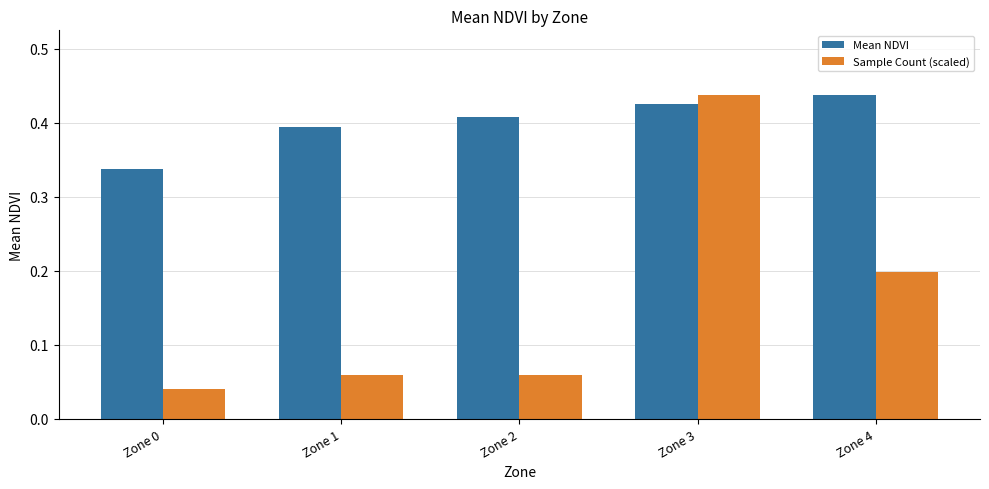

At which category is the sum across all series the highest?

Zone 3